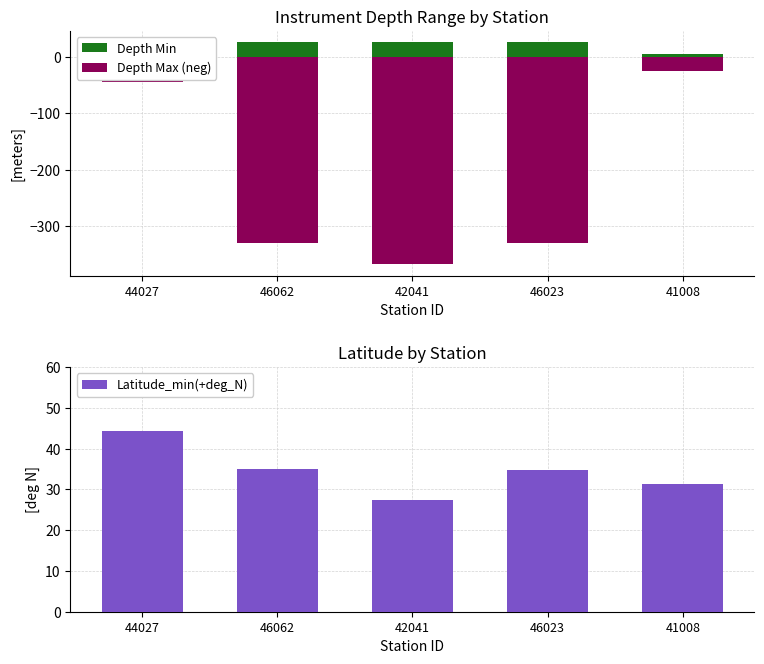

Is the value of Latitude_min(+deg_N) at 42041 greater than the value of Depth Max (neg) at 42041?

Yes